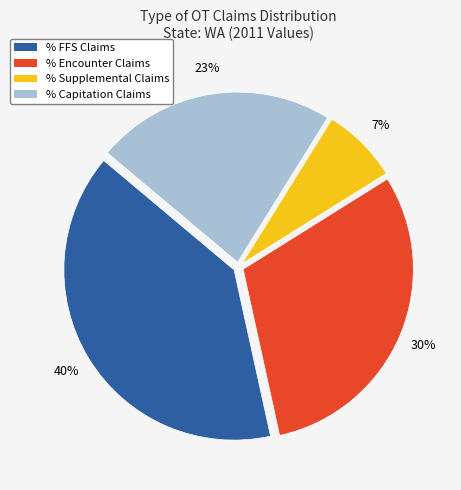

Is the sum of % Capitation Claims and % Encounter Claims greater than half?

Yes